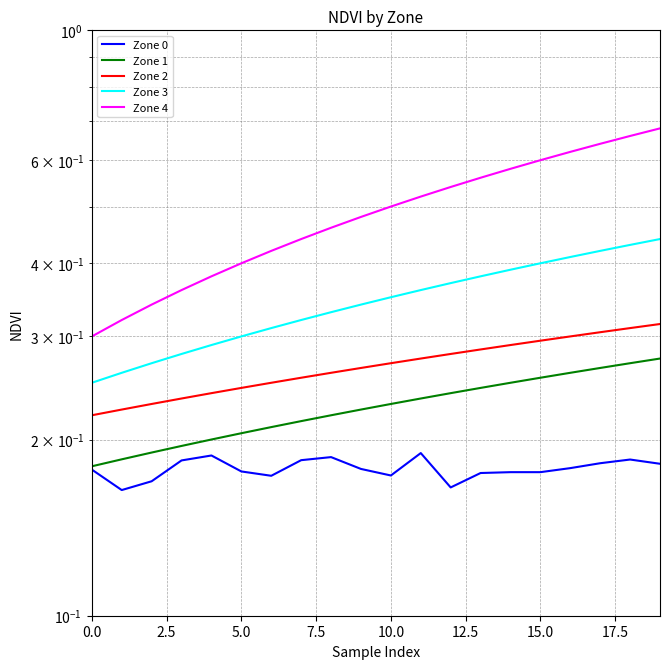

True or false: Zone 3 and Zone 2 intersect in this chart.

False